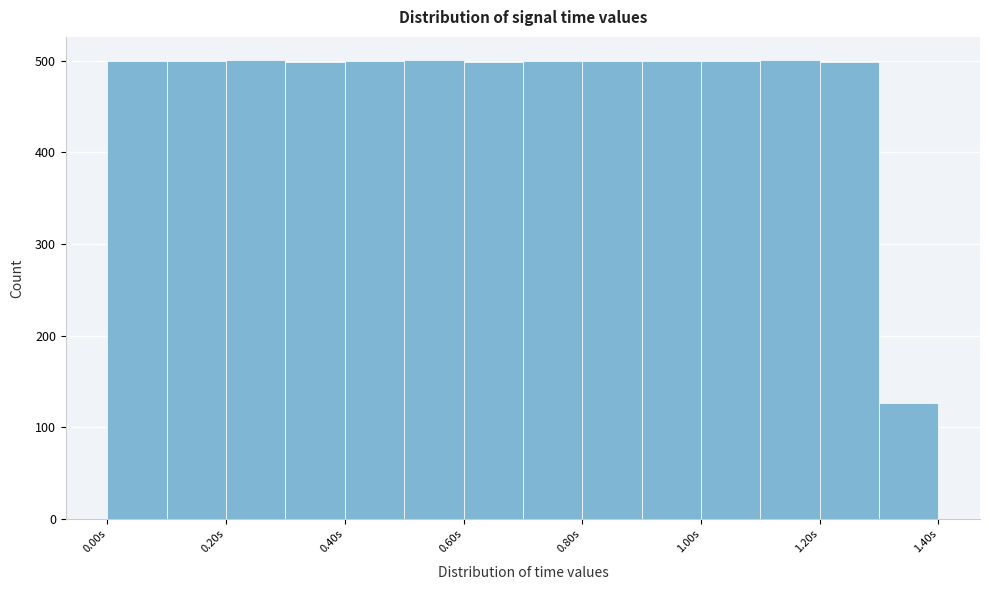

Reading left to right, transcribe this chart: for each bar, give the range it covers on the x-axis and its height. The values are not printed on the chart, so give them approximately, as read against the axis.

0.0 to 0.1: 500
0.1 to 0.2: 500
0.2 to 0.3: 500
0.3 to 0.4: 500
0.4 to 0.5: 500
0.5 to 0.6: 500
0.6 to 0.7: 500
0.7 to 0.8: 500
0.8 to 0.9: 500
0.9 to 1.0: 500
1.0 to 1.1: 500
1.1 to 1.2: 500
1.2 to 1.3: 500
1.3 to 1.4: 130